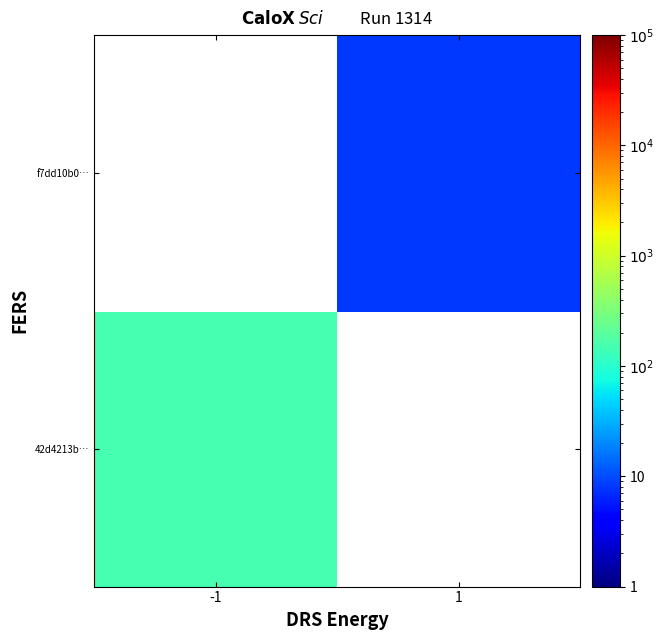

What is the approximate value of f7dd10b0… at 1?

8.0